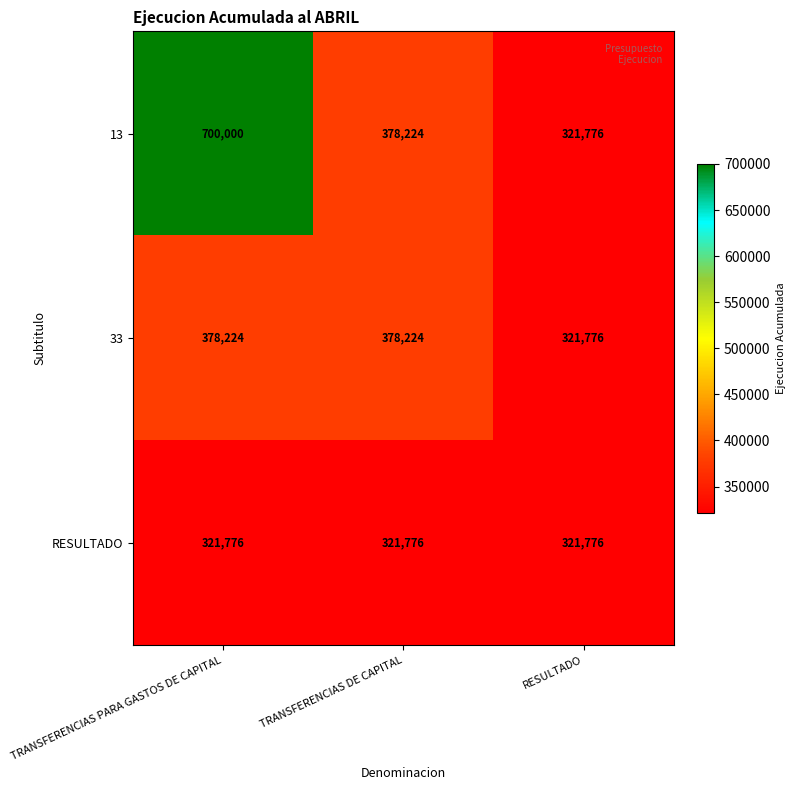

Which series has the largest total across all categories?

13